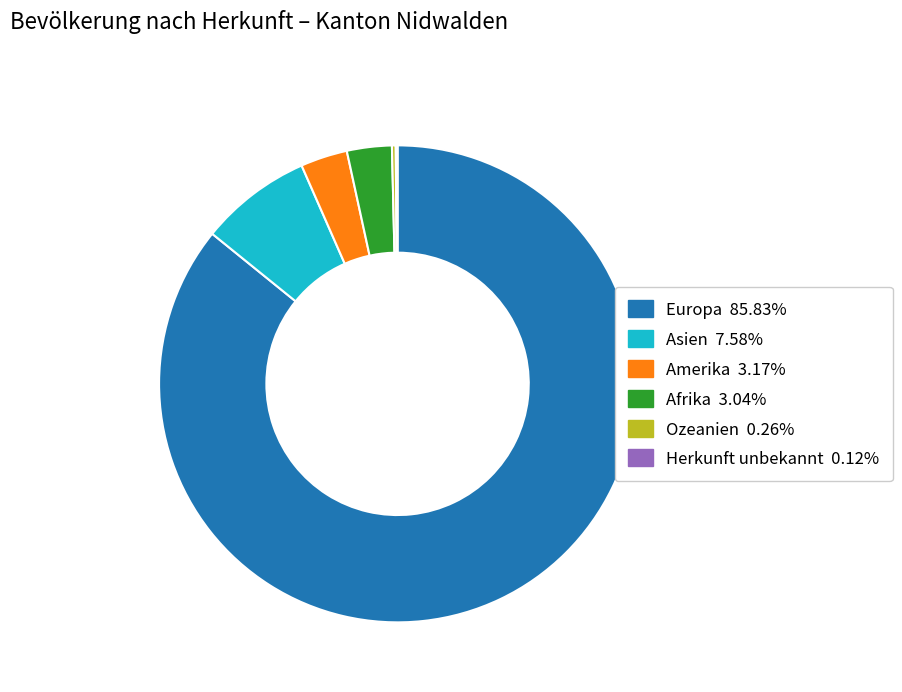

Is there any slice that represents more than half of the pie?

Yes